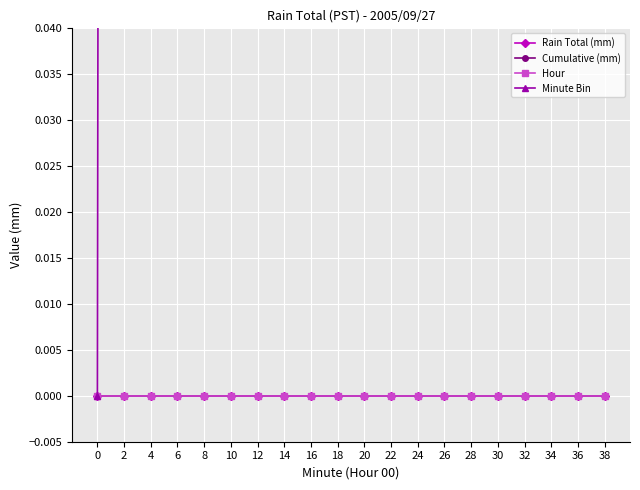

How many lines are shown in the chart?

4